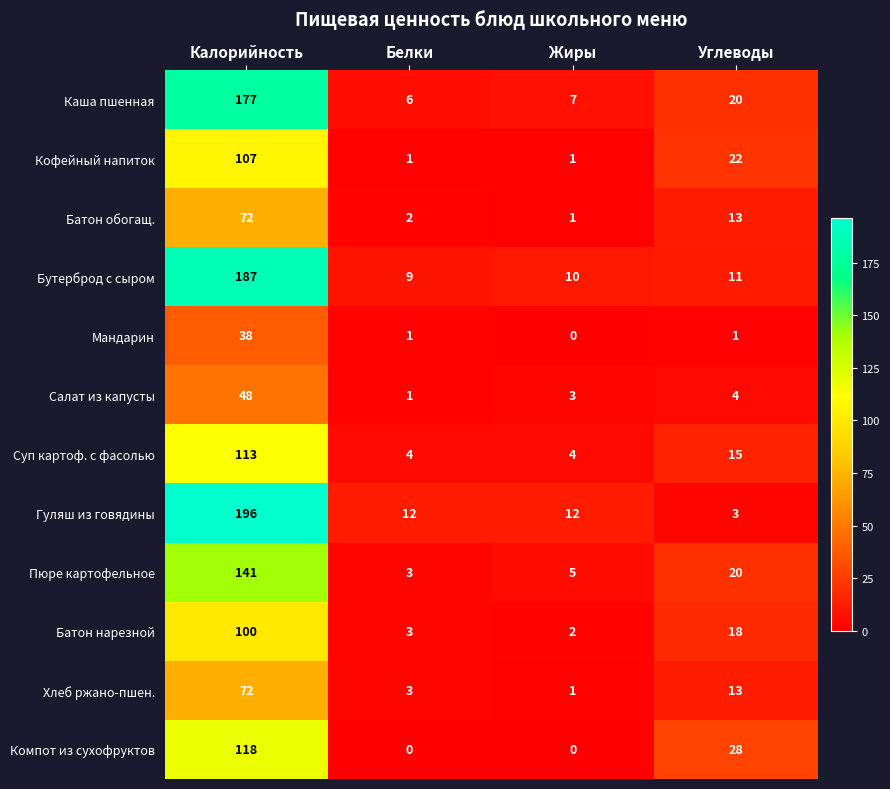

Where does the Батон обогащ. series first go above 13?

Калорийность